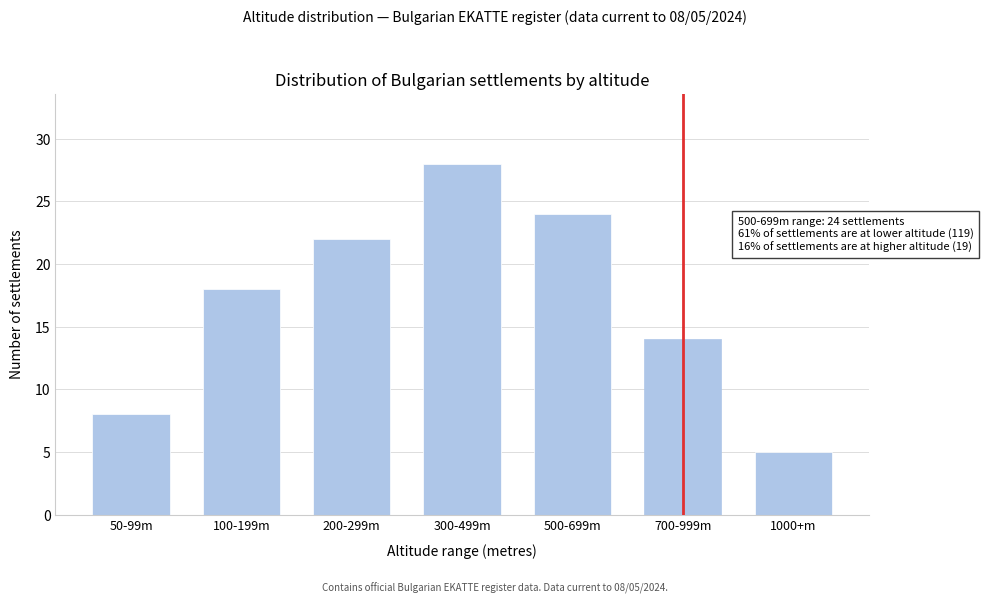

Reading left to right, extract all data points from this chart.

8	18	22	28	24	14	5